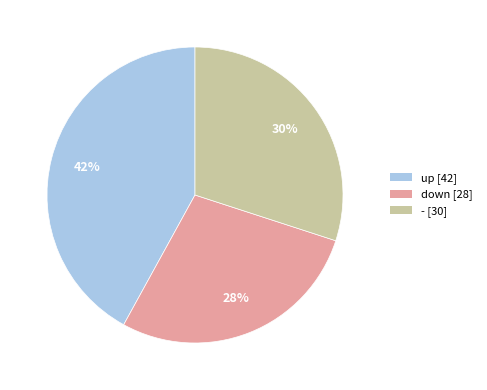

Is there any slice that represents more than half of the pie?

No